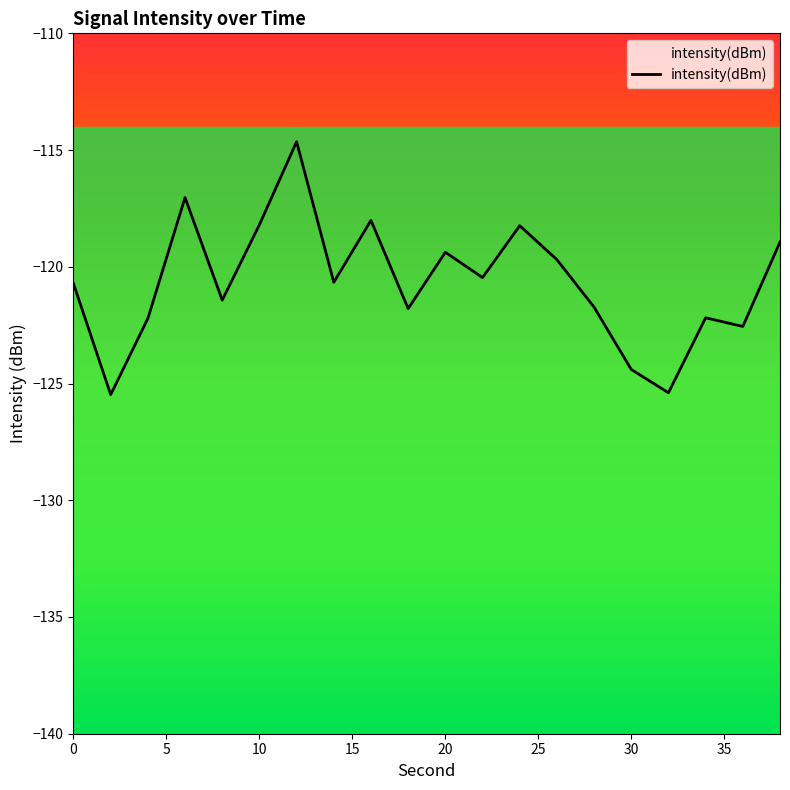

What is the maximum value shown in the chart?

-114.6